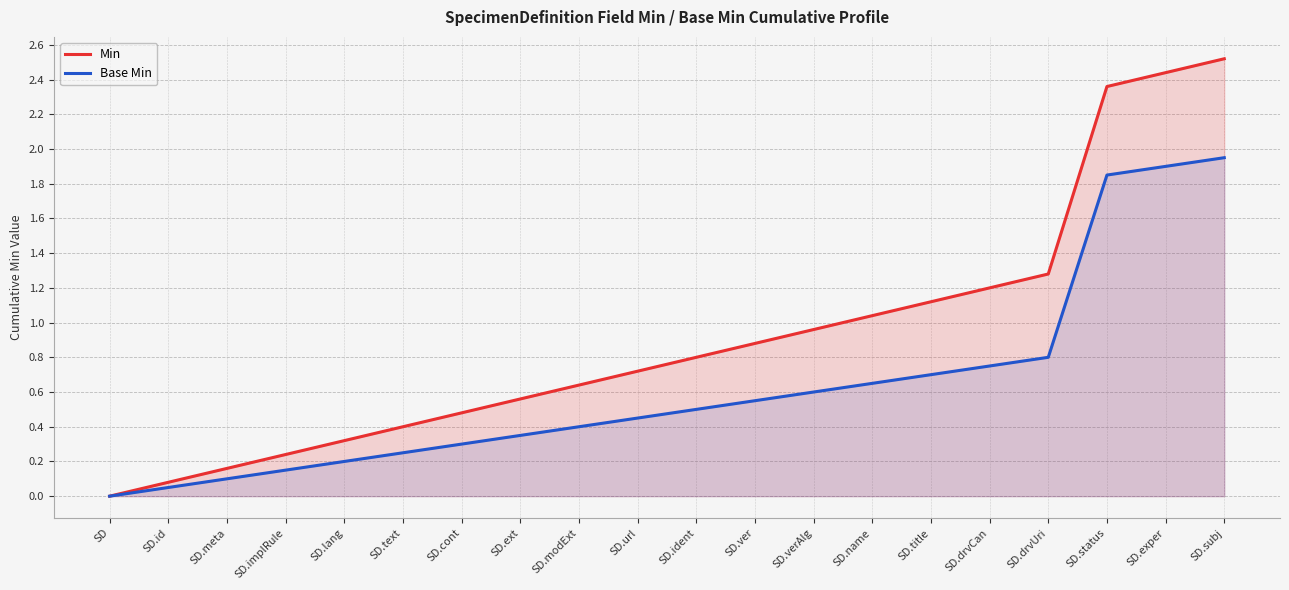

At which category does the chart reach its minimum across all series?

SD